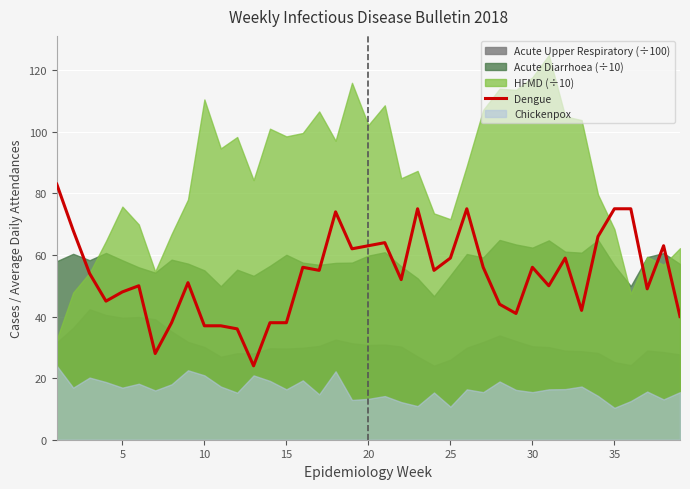

What is the highest value of the Dengue series?

83